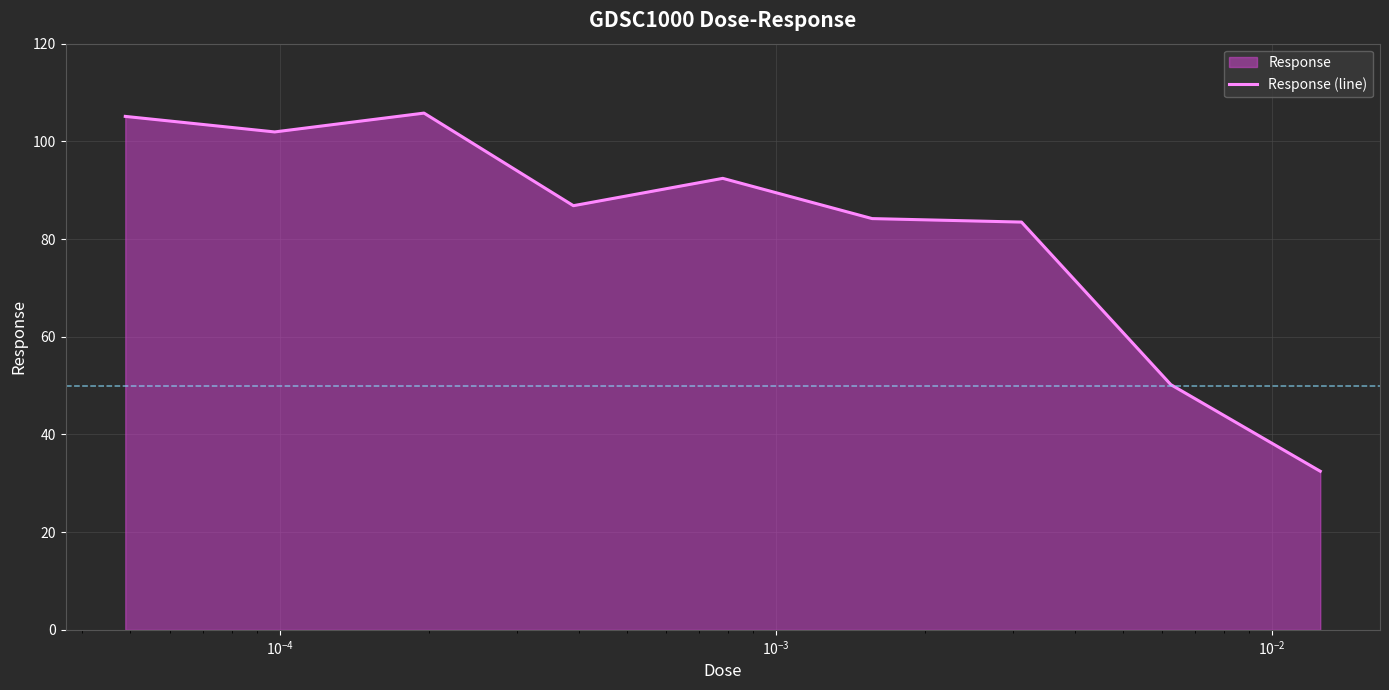

What is the minimum value shown in the chart?

32.5